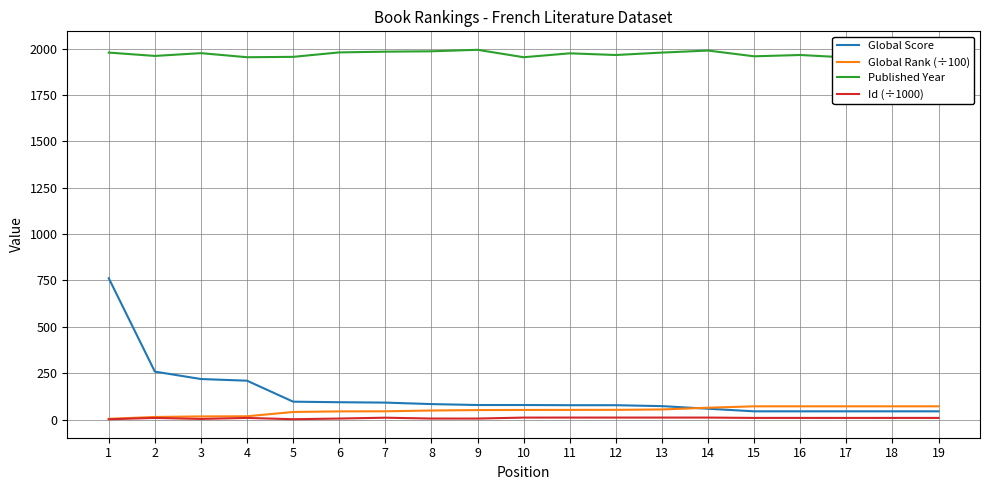

What is the maximum value shown in the chart?

1993.0